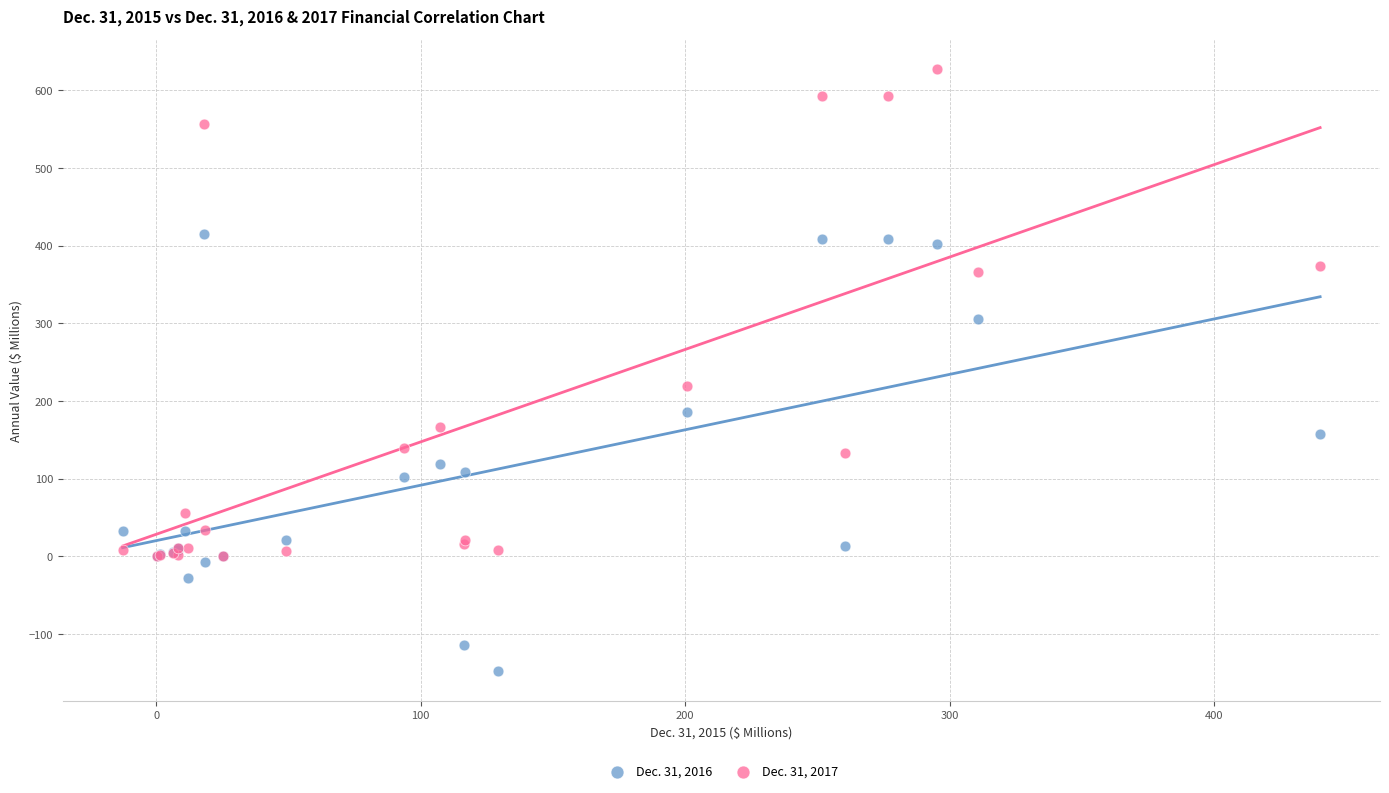

Which series has the widest spread of Y values?

Dec. 31, 2017